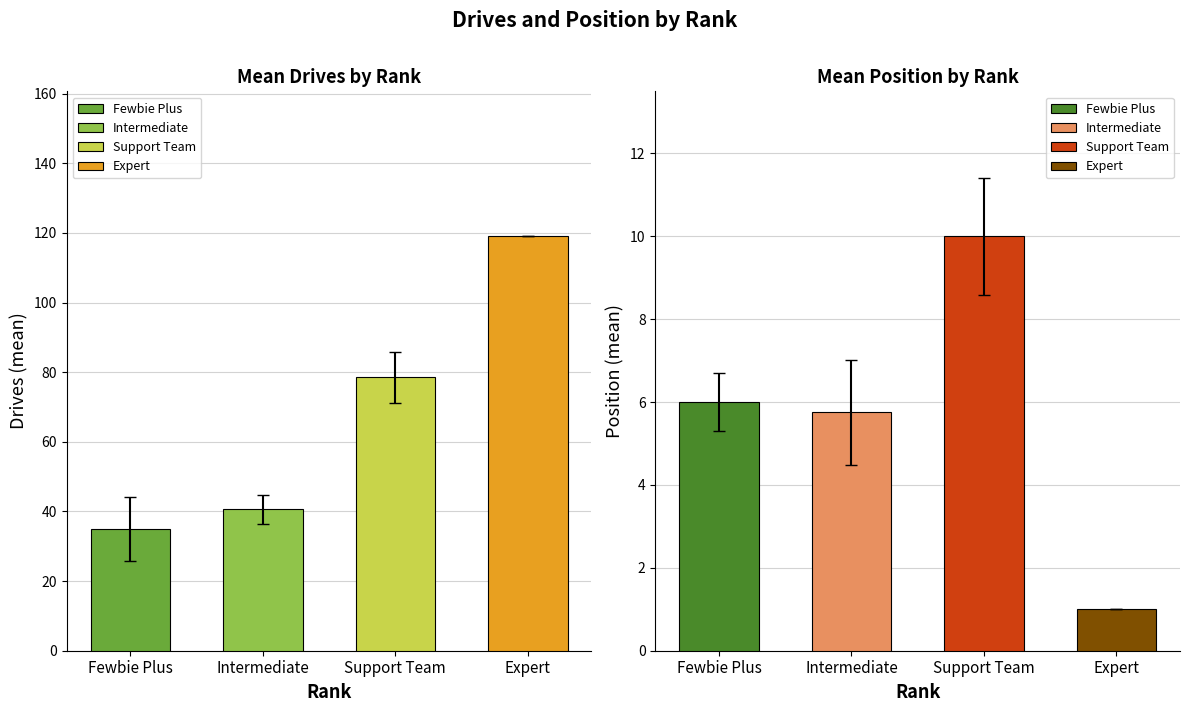

List the series in order of their peak value, highest first.

Drives, Position